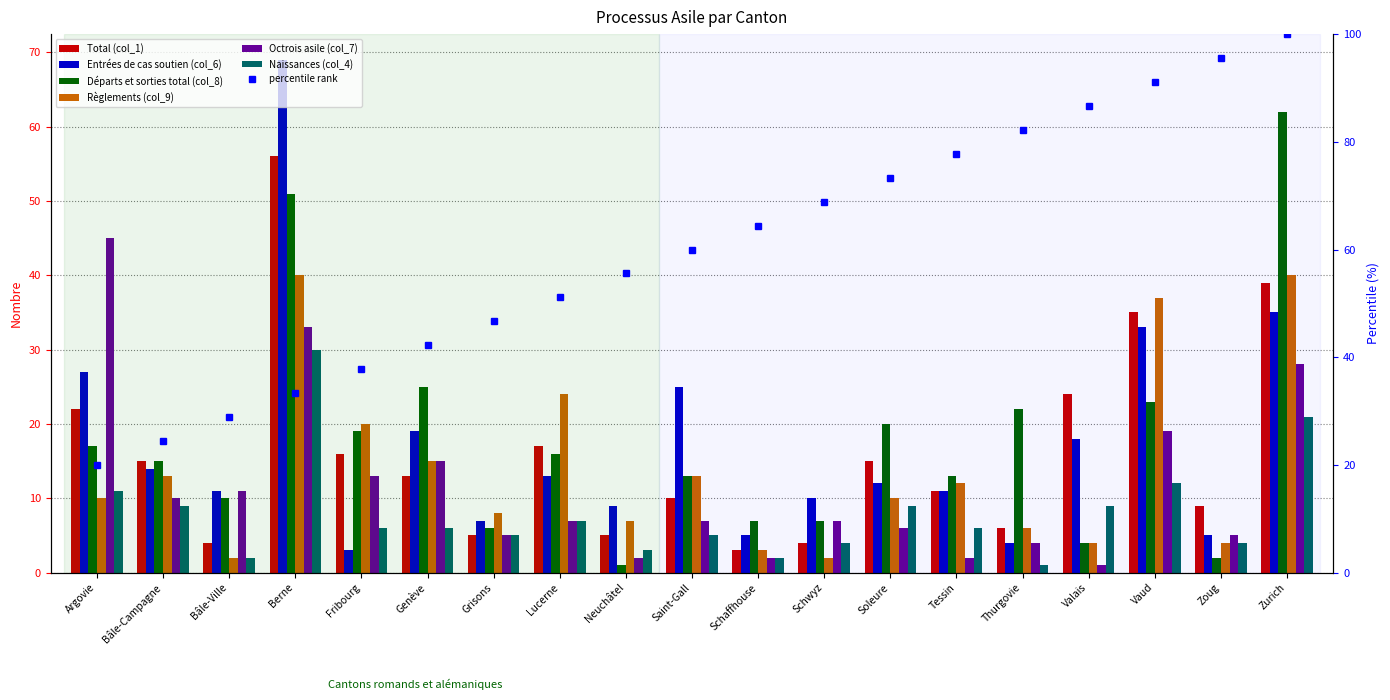

At Fribourg, list the series in order from smallest to largest.

Entrées de cas soutien (col_6), Naissances (col_4), Octrois asile (col_7), Total (col_1), Départs et sorties total (col_8), Règlements (col_9)